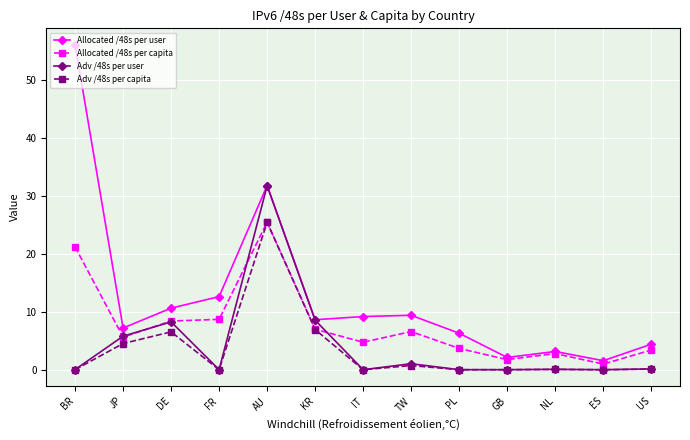

After their last crossing, which series has the higher values: Adv /48s per user or Allocated /48s per capita?

Allocated /48s per capita